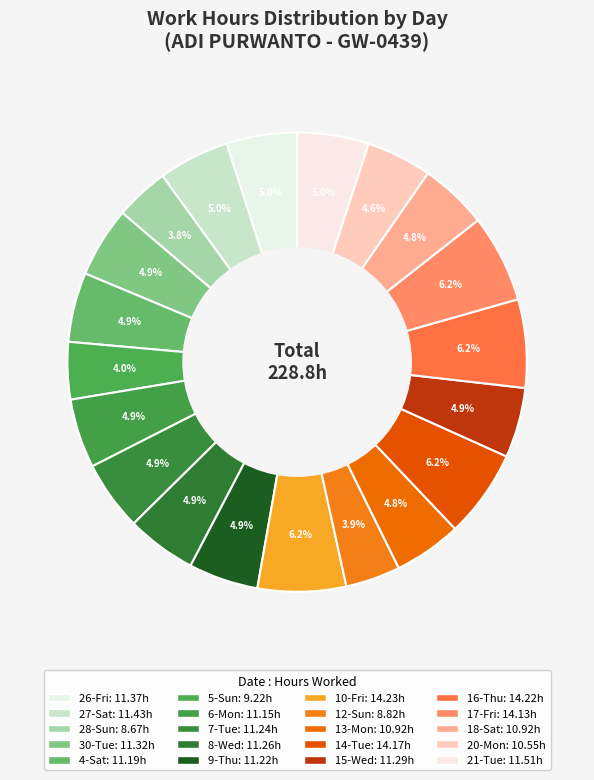

Is it true that 20-Mon is 18% of the pie?

False